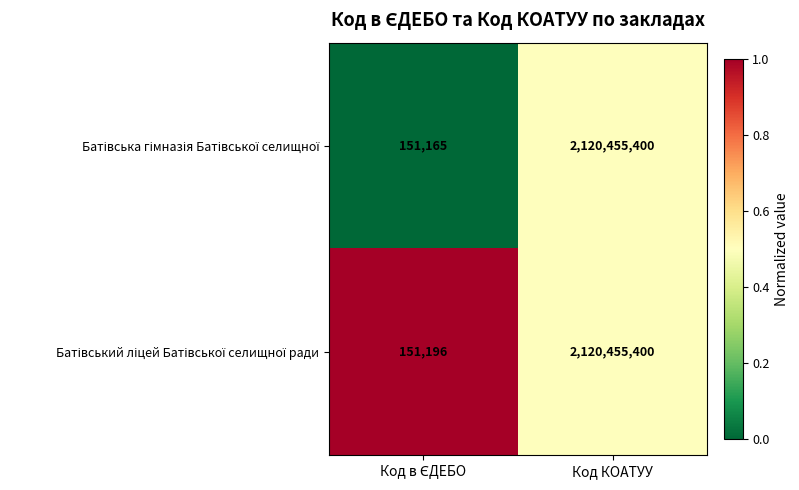

At which category is the sum across all series the highest?

Код КОАТУУ